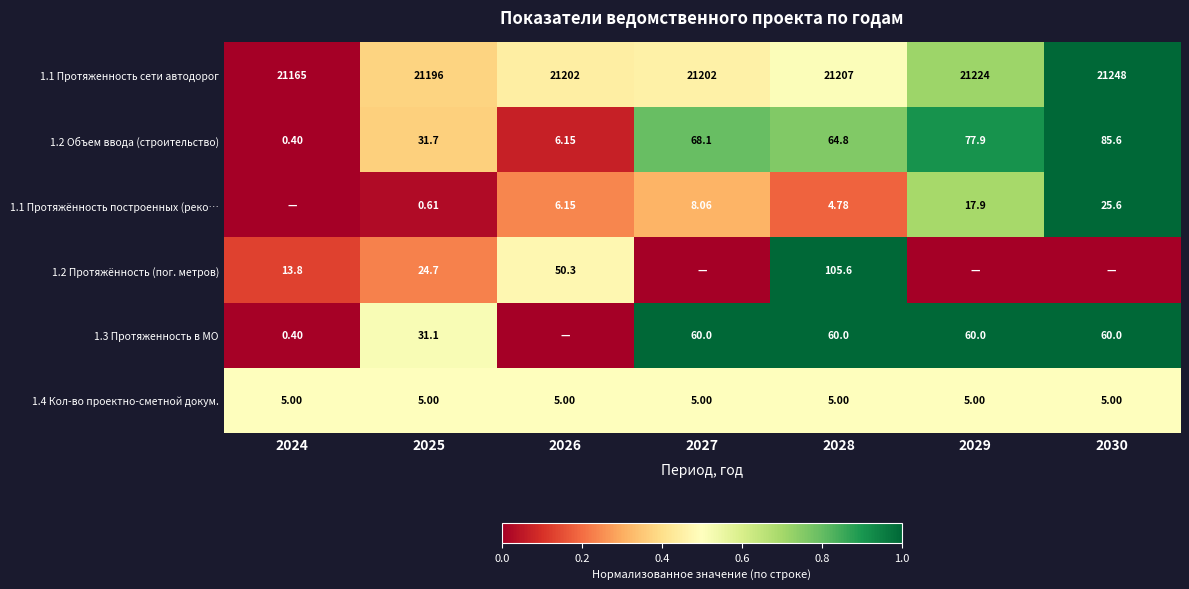

Rank the categories by 1.1 Протяженность сети автодорог value from lowest to highest.

2024, 2025, 2026, 2027, 2028, 2029, 2030